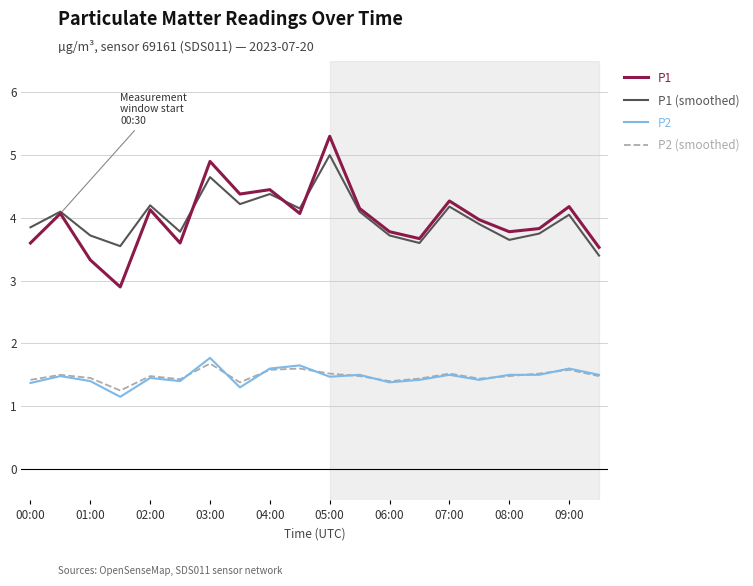

Which series has the largest range (max minus min)?

P1